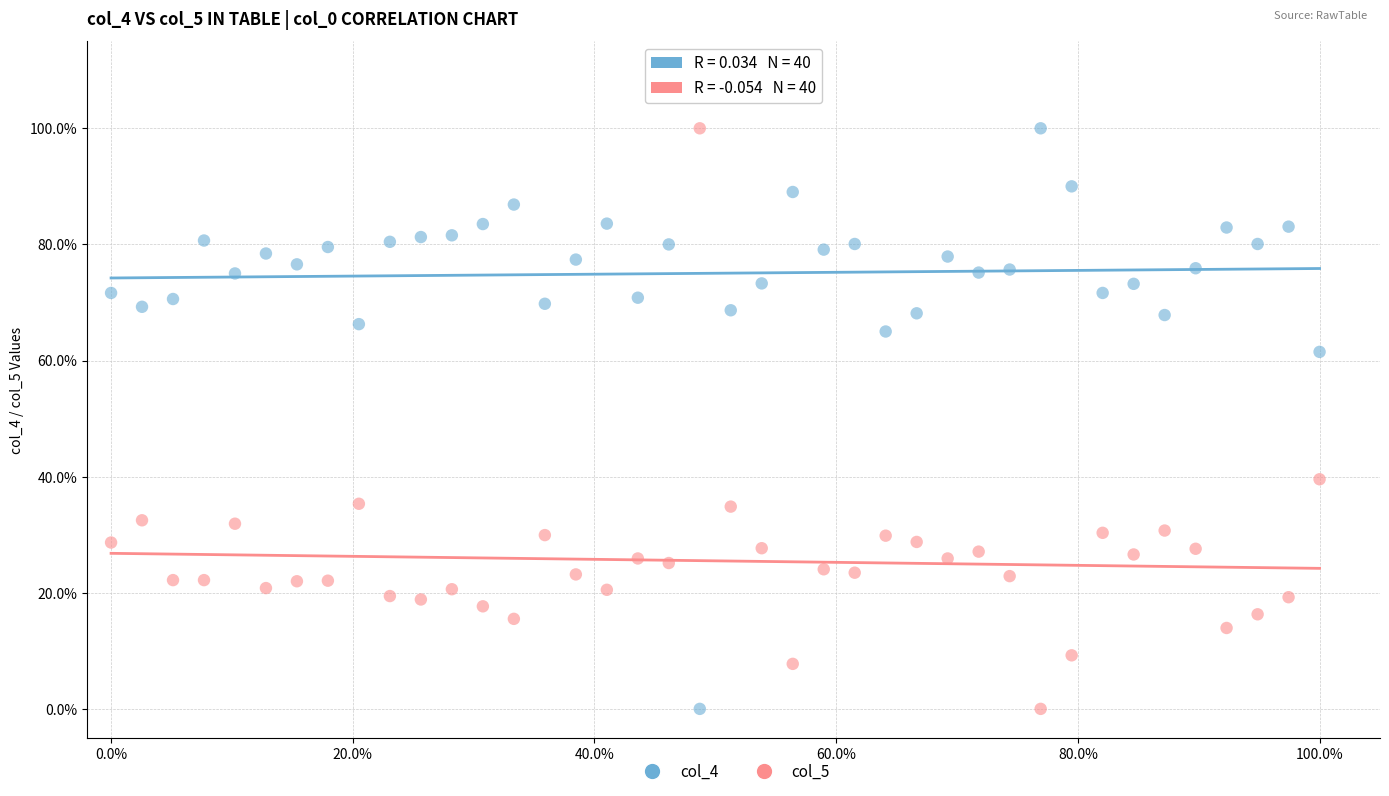

What are all the series names shown in the legend?

col_4, col_5